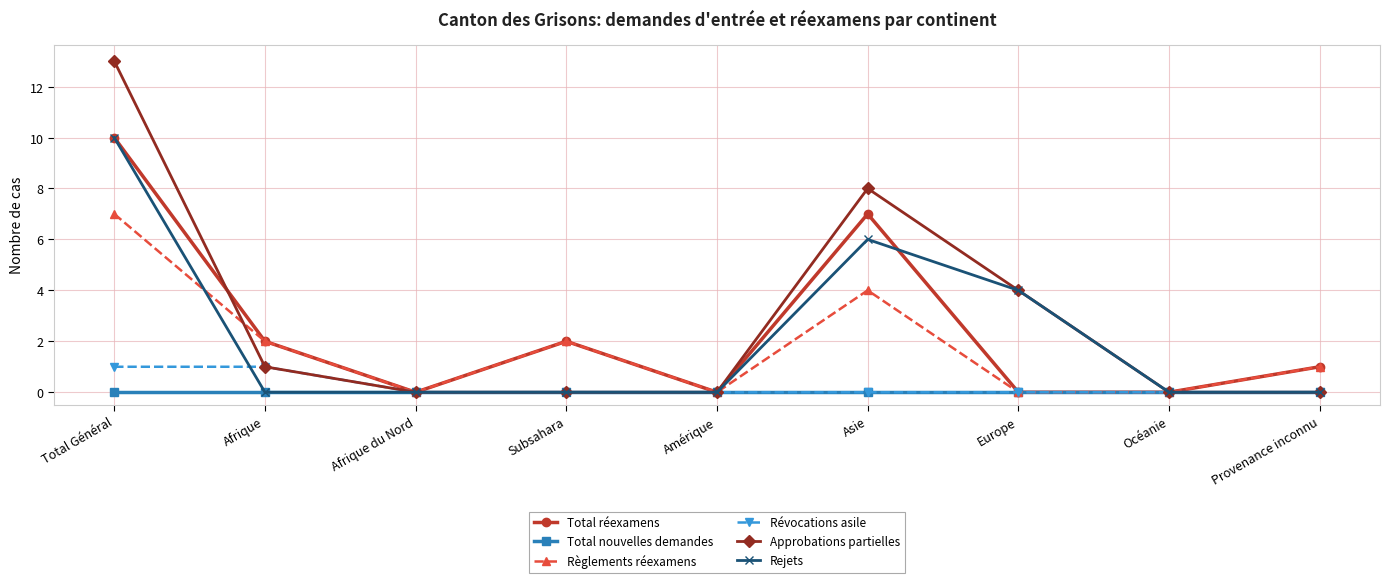

True or false: Rejets has more than 2 interior local peaks.

False